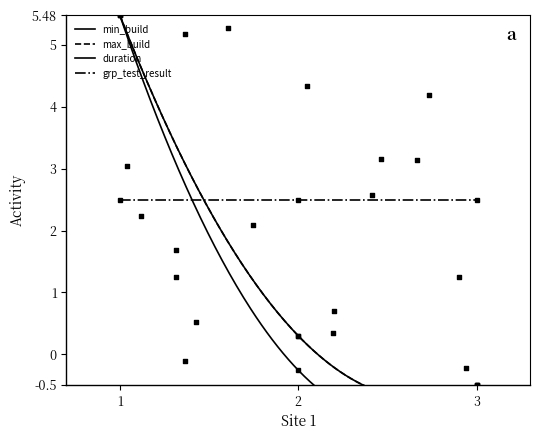

Which series has the largest Y range (max minus min)?

min_build